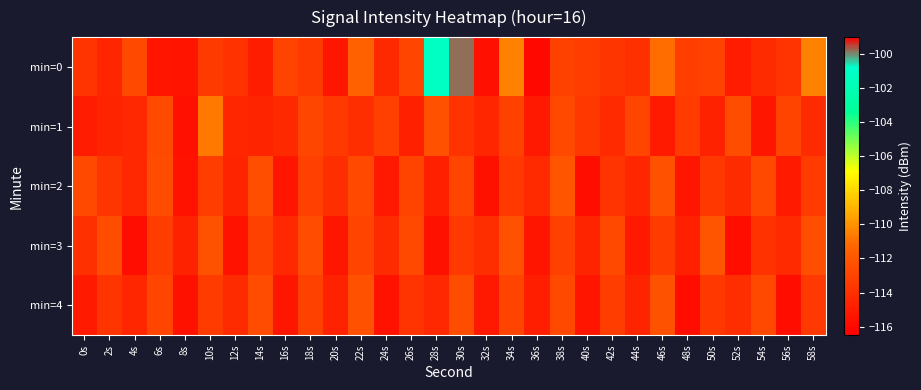

Which series has the largest range (max minus min)?

min=0